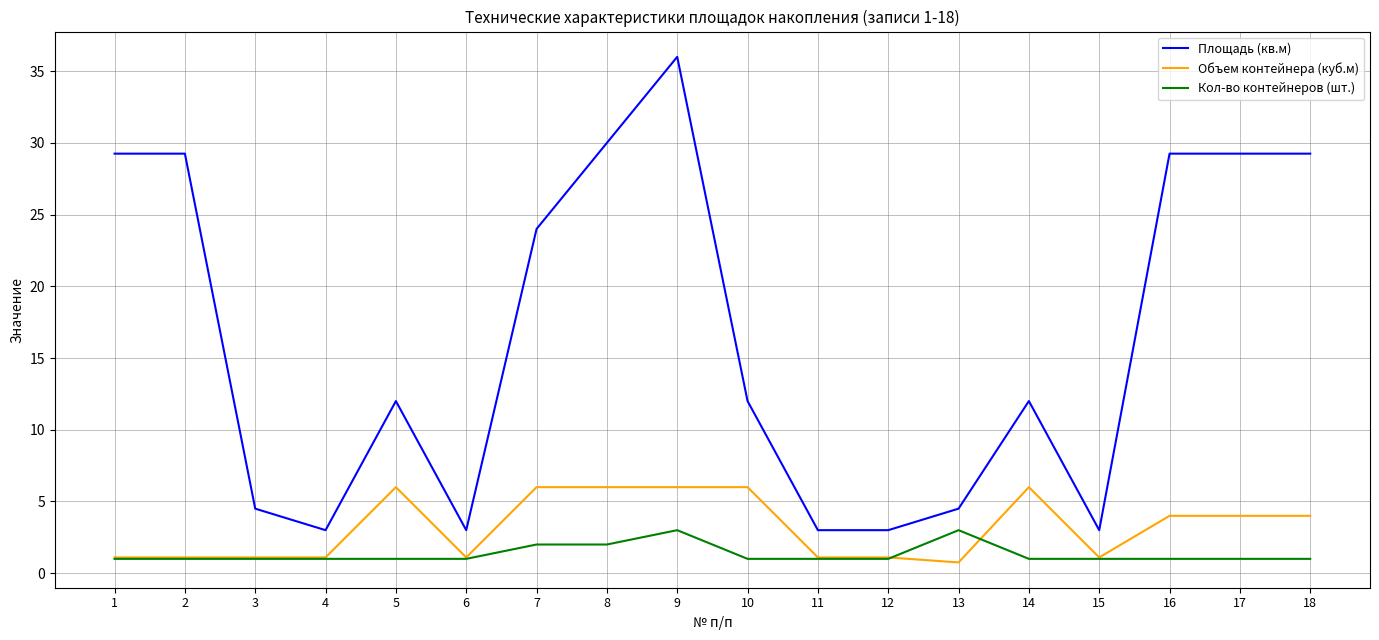

True or false: Площадь (кв.м) has a value of 4.4 at 4.

False